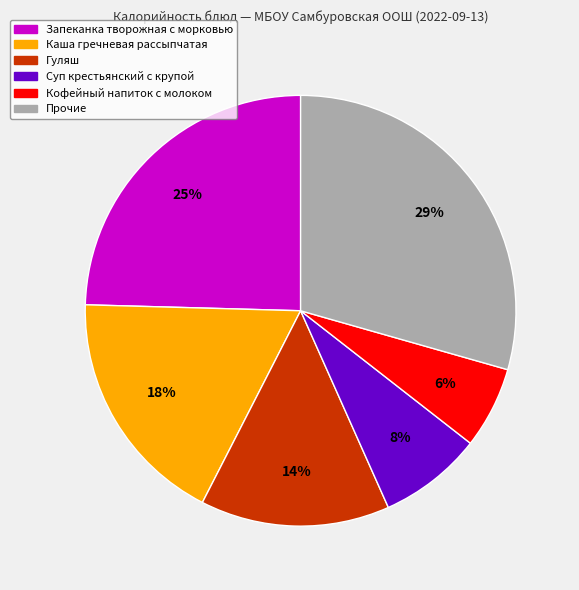

Does any single category account for the majority?

No